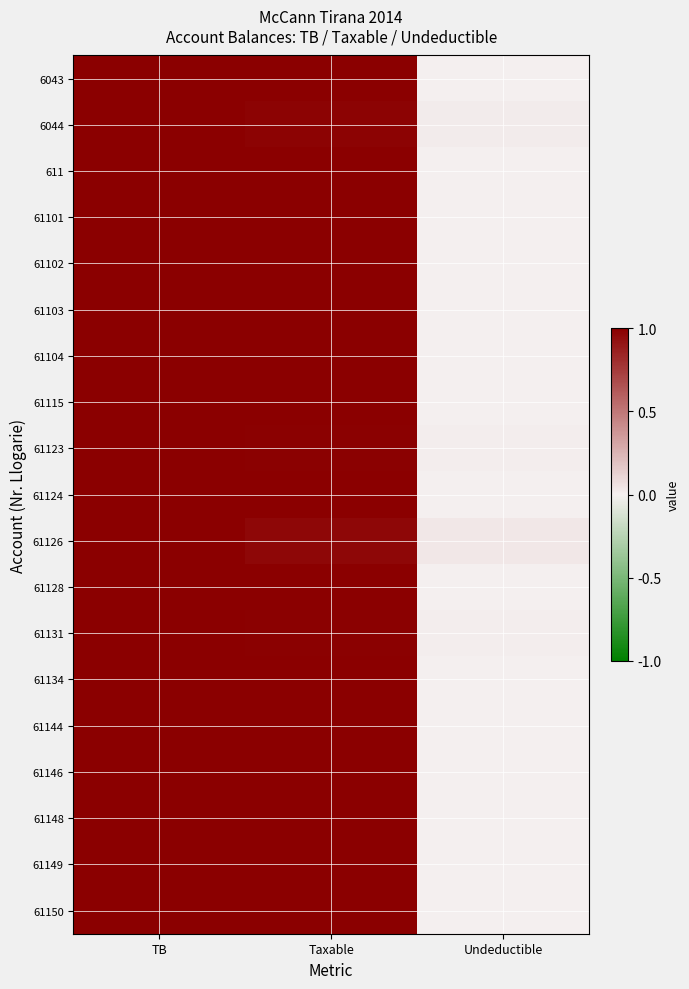

Which label corresponds to the smallest value in the chart?

Undeductible